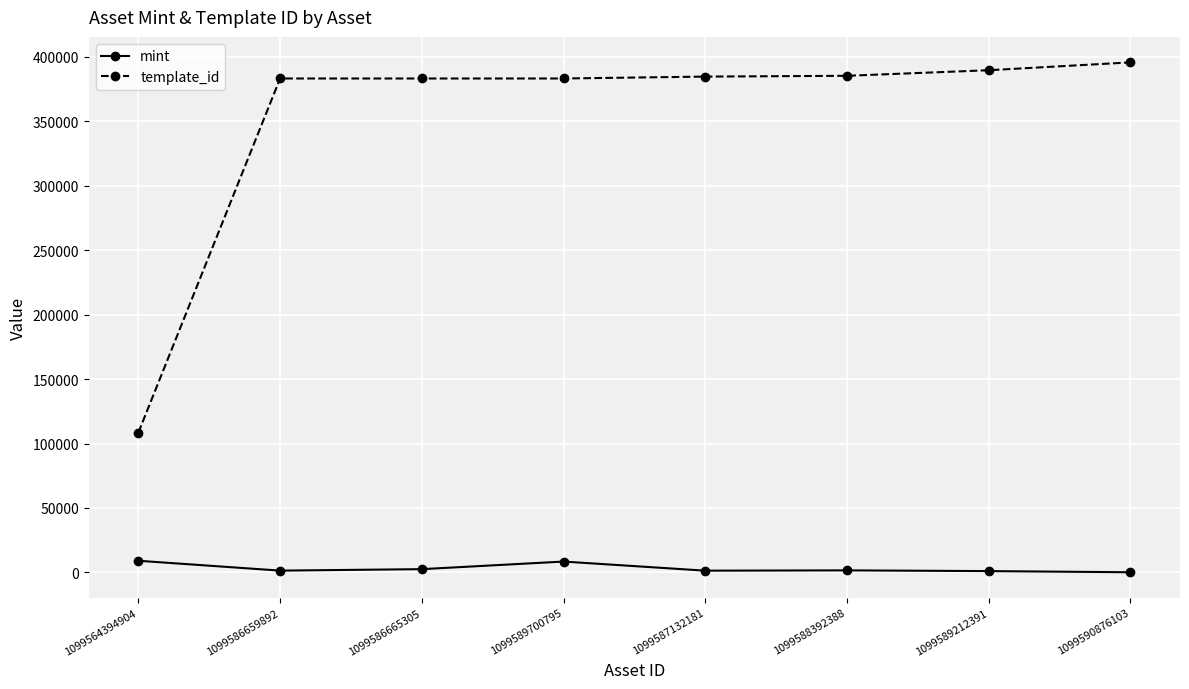

At 1099586665305, list the series in order from largest to smallest.

template_id, mint